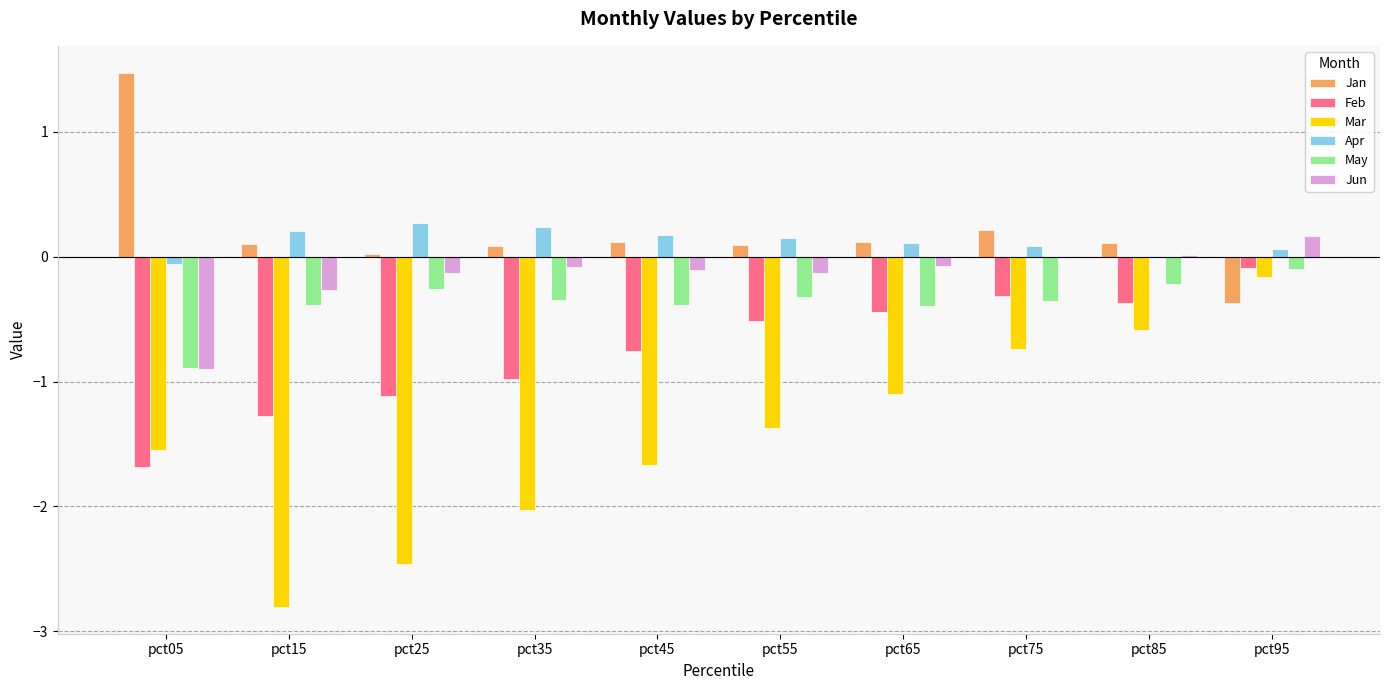

At which category does the chart reach its peak across all series?

pct05